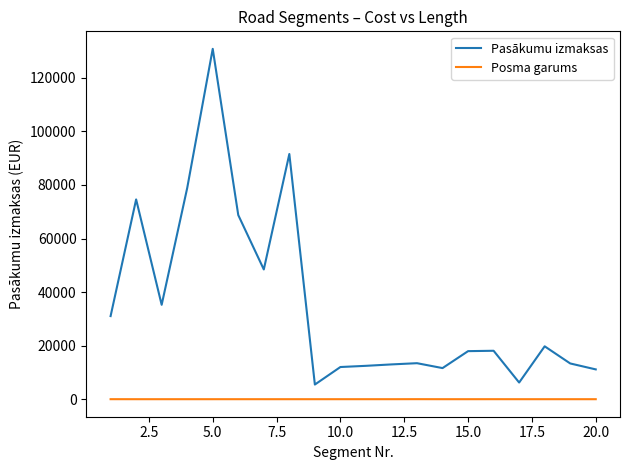

True or false: Pasākumu izmaksas has more than 0 interior local peaks.

True